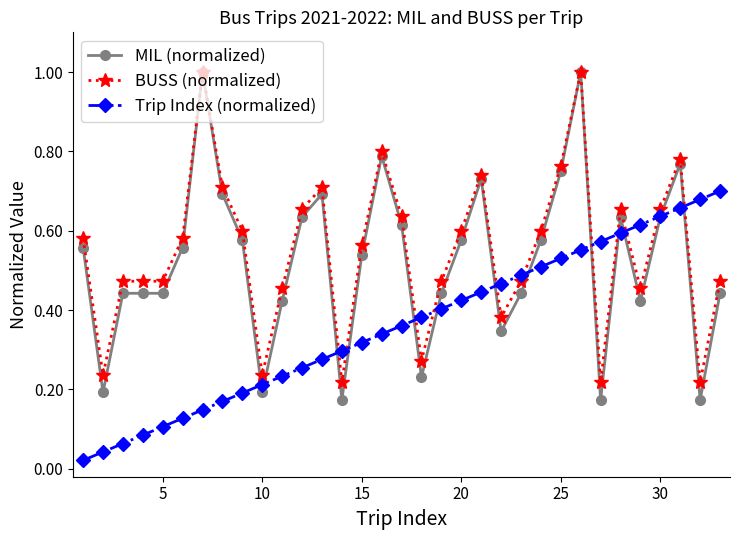

What is the highest value of the MIL (normalized) series?

1.0